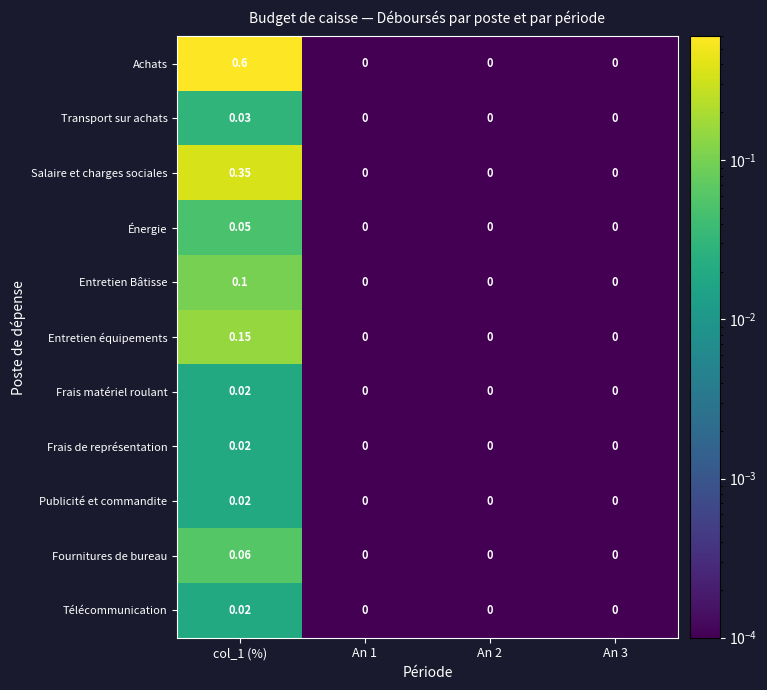

Which series has the largest total across all categories?

Achats